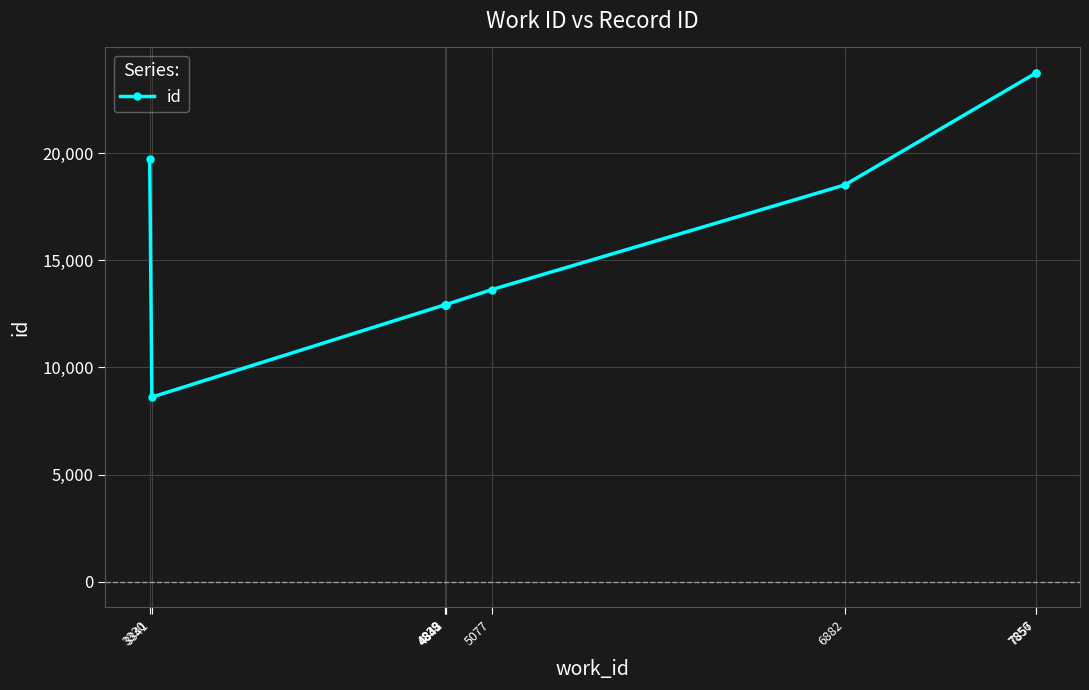

What is the minimum value shown in the chart?

8612